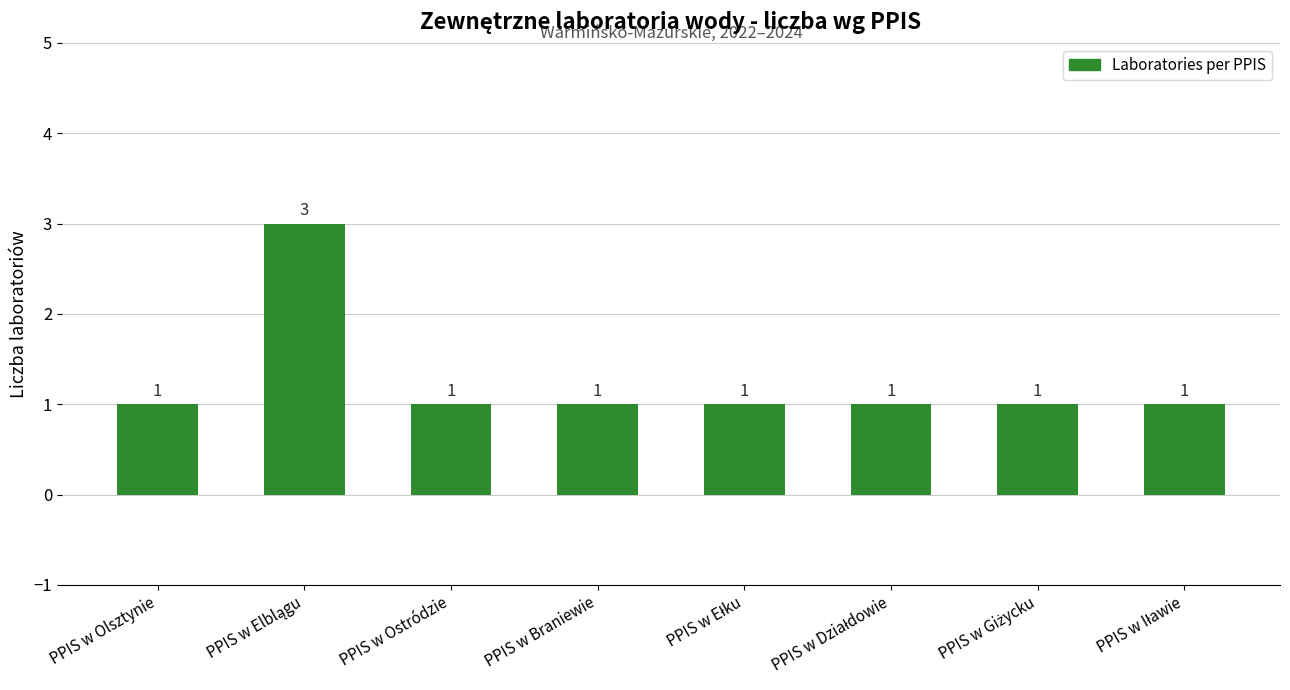

How many bars are there in total?

8